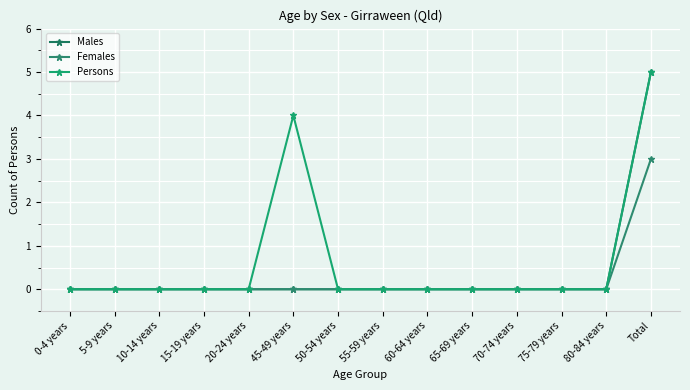

True or false: Persons and Females intersect in this chart.

False